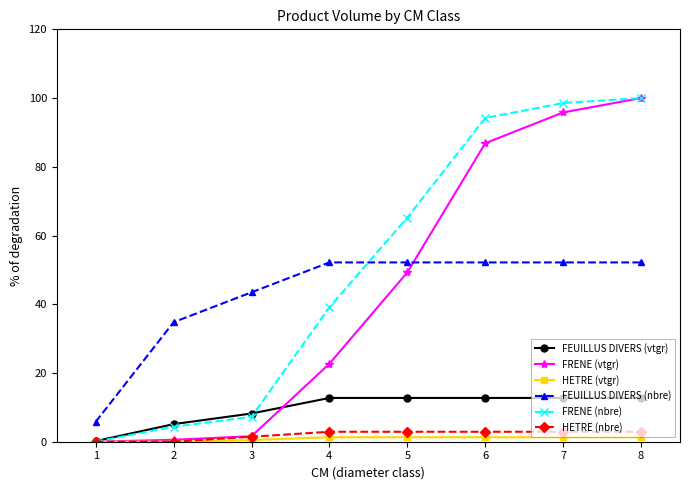

True or false: FRENE (nbre) and FEUILLUS DIVERS (vtgr) cross at least once.

True